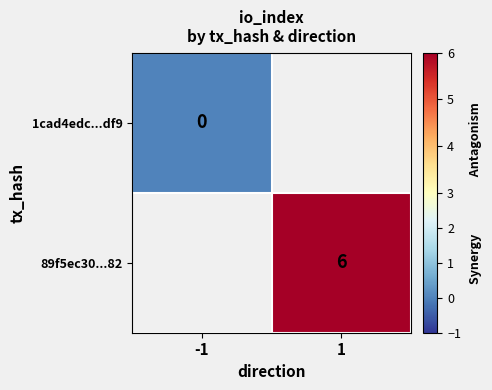

The value of 89f5ec30...82 at 1 is 6. True or false?

True